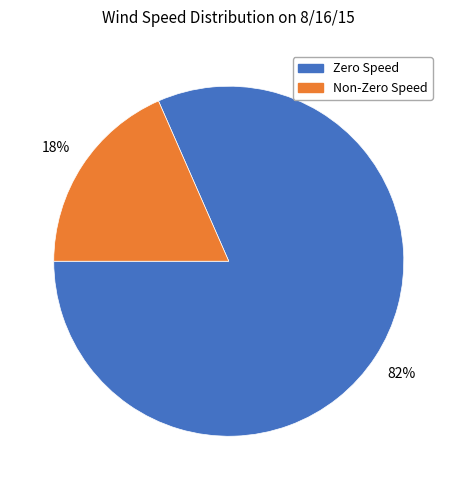

How many slices are in this pie chart?

2